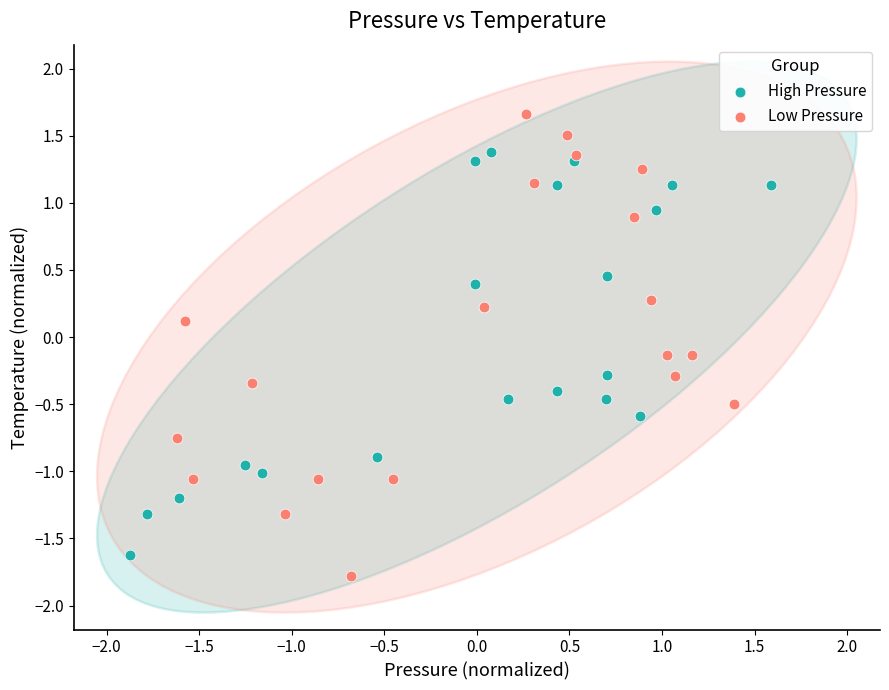

What are all the series names shown in the legend?

High Pressure, Low Pressure